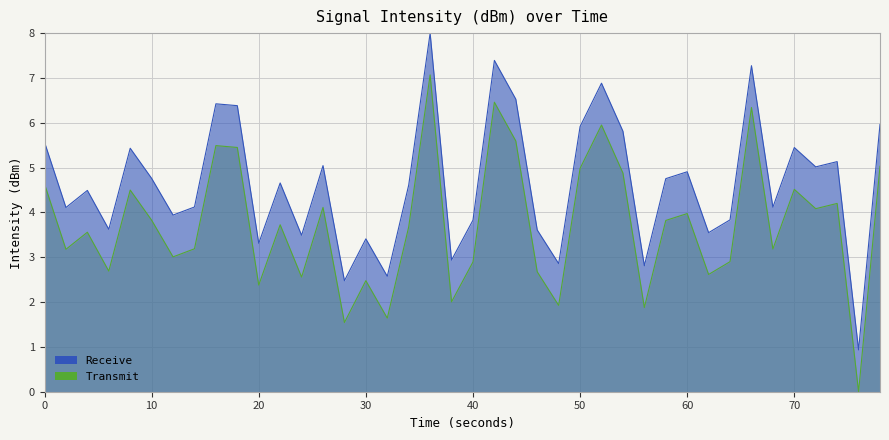

True or false: Receive has a value of 1.8 at 20.

False